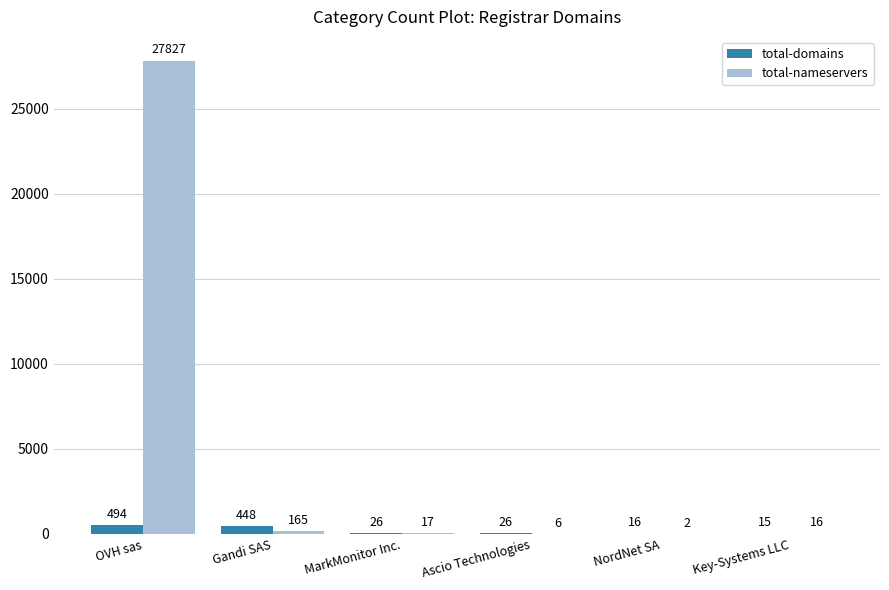

Reading right to left, list all the values displayed in this chart.

total-domains: 15	16	26	26	448	494
total-nameservers: 16	2	6	17	165	27827